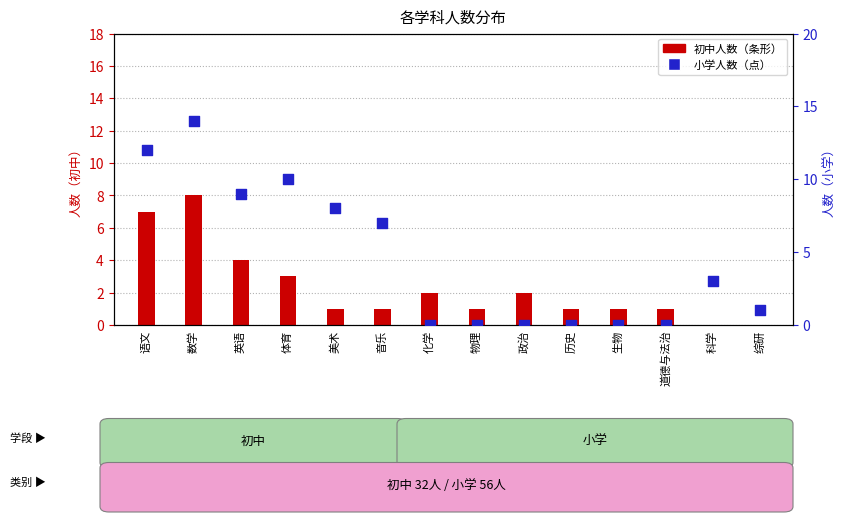

Which series contains the lowest Y value?

初中人数